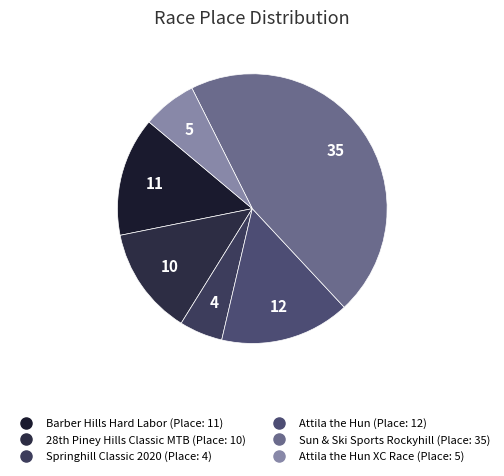

Count the number of slices in the pie.

6